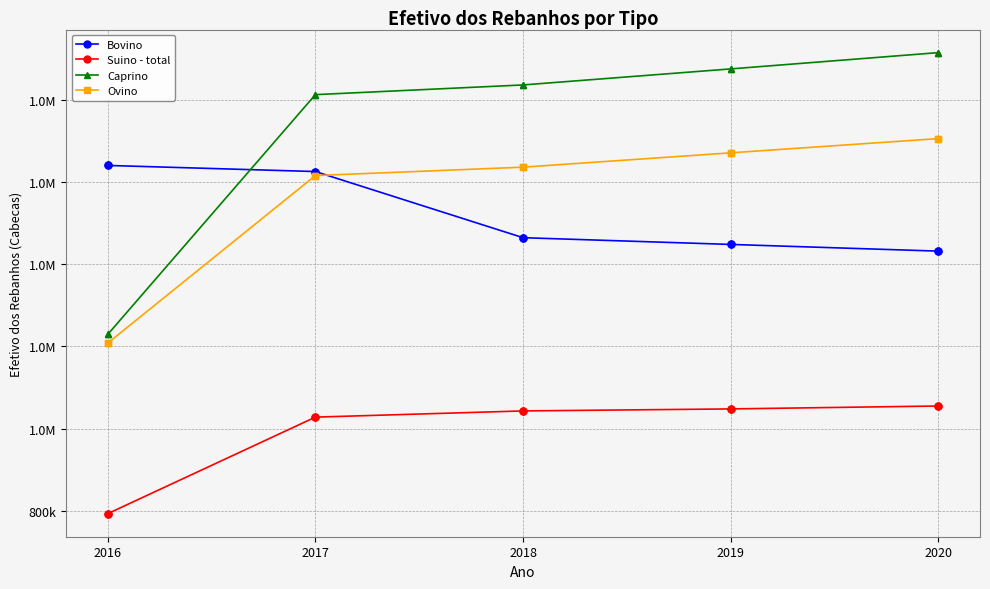

Does the chart have visible grid lines?

Yes